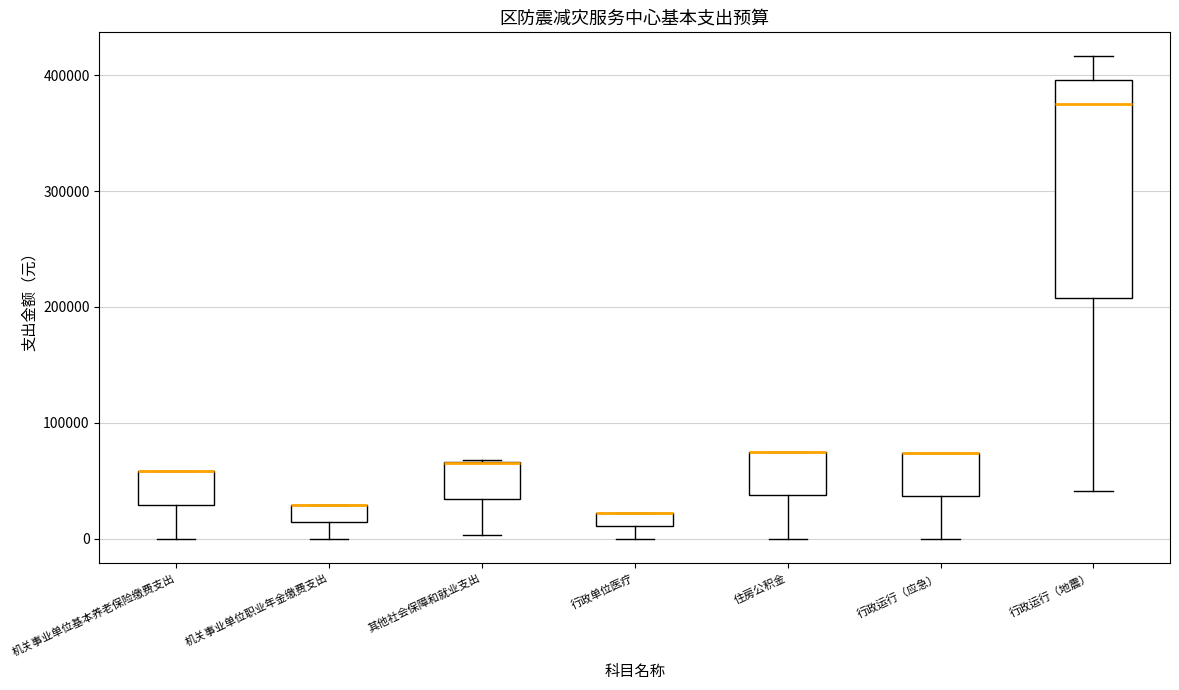

Where does the median line of the box for 行政运行（地震） sit on the y-axis? The values are not printed on the chart, so give them approximately, as read against the axis.

370000